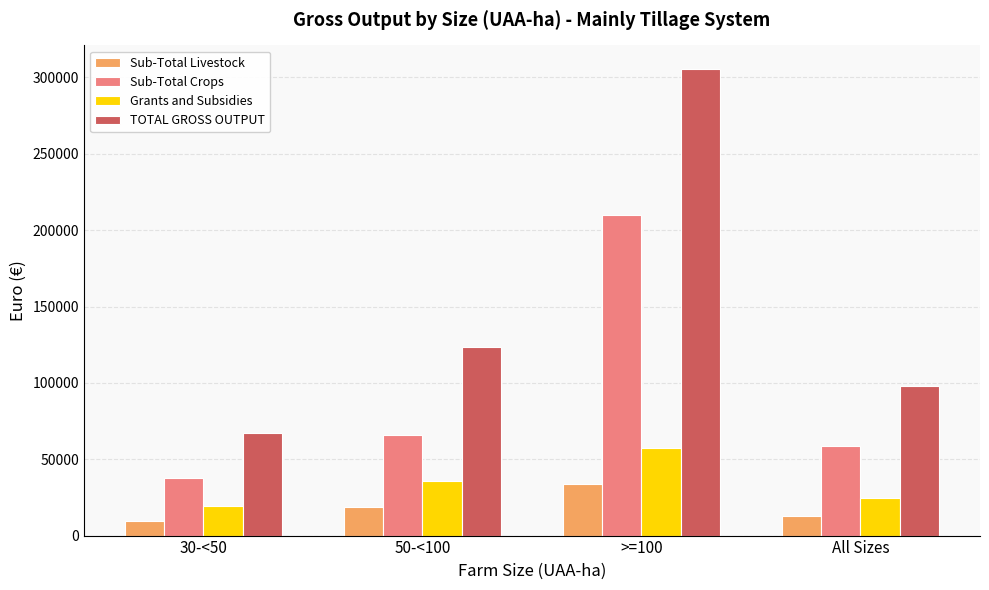

Count the number of categories in the chart.

4